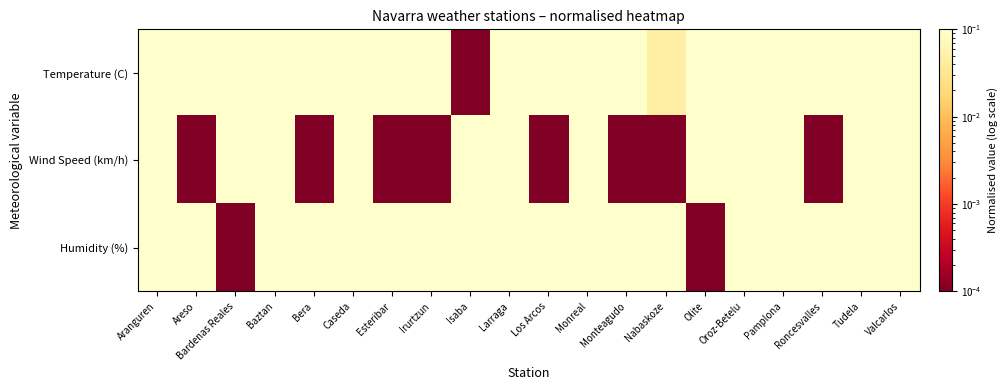

At how many categories does at least one series exceed 0?

20